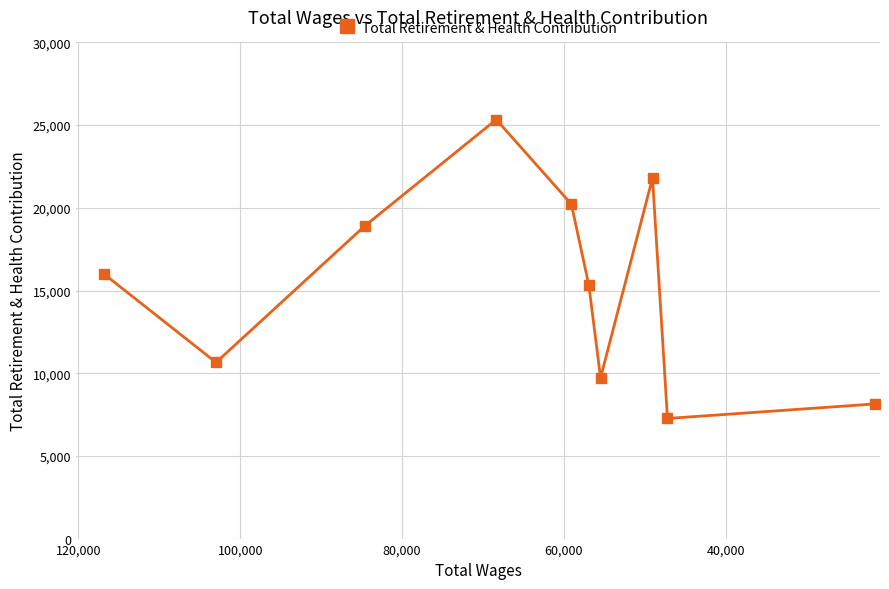

The chart shows a value of 15721 at 40,000. True or false?

False